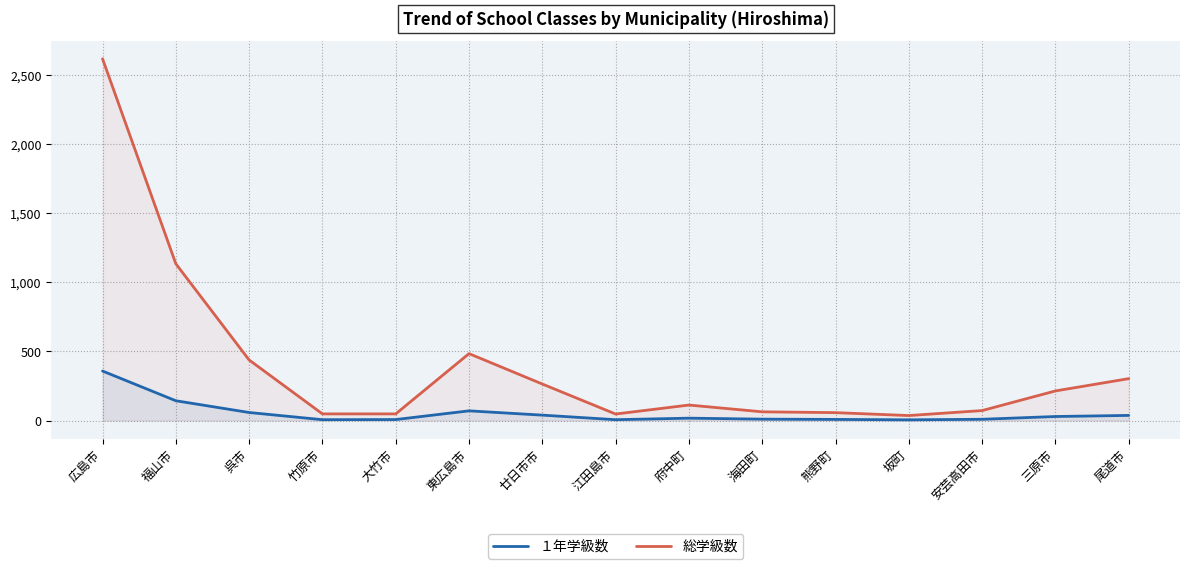

At which label is 総学級数 closest to 1326?

福山市